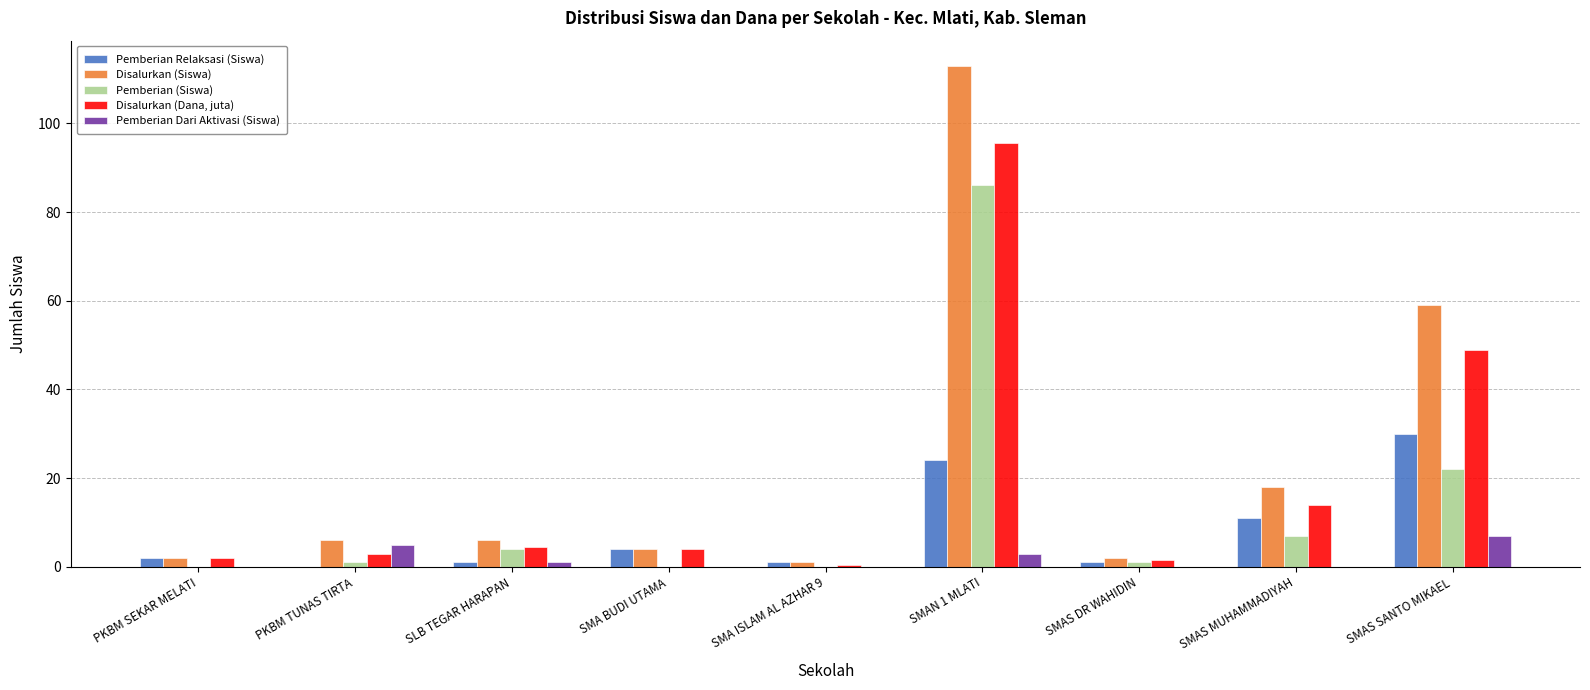

What is the highest value of the Pemberian Dari Aktivasi (Siswa) series?

7.0